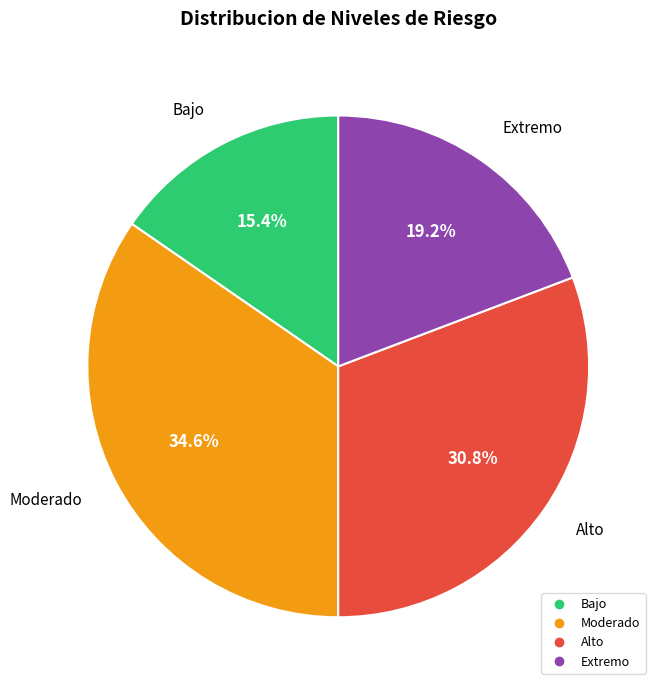

Count the number of slices in the pie.

4